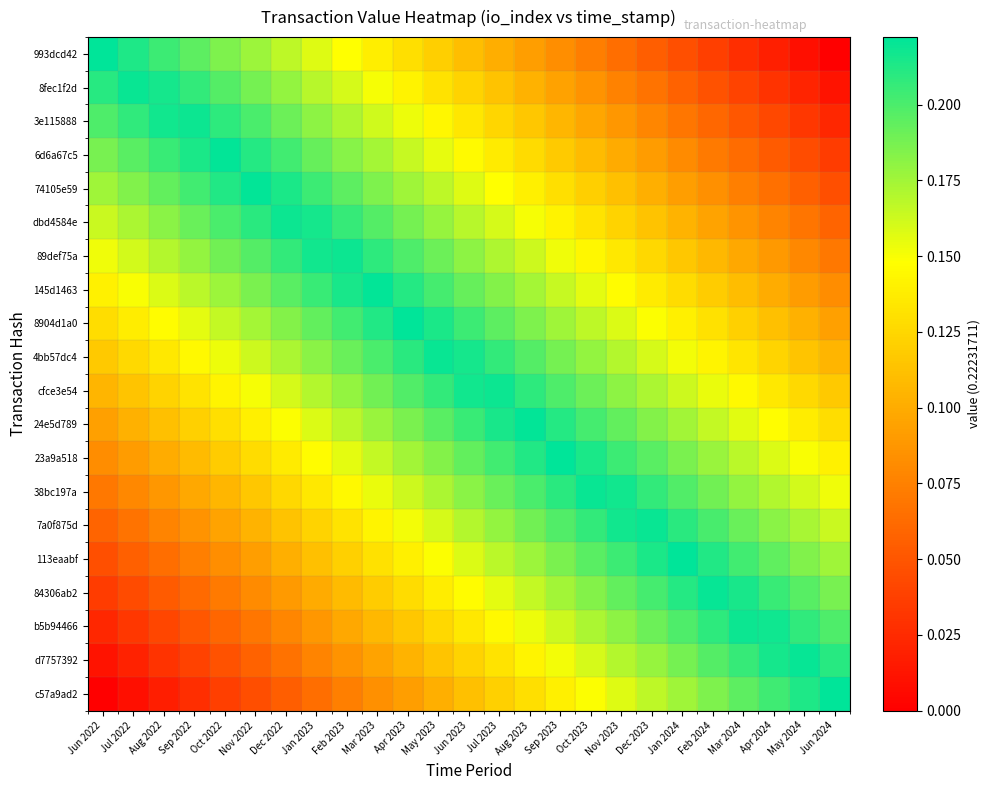

Which category has the highest value across all series?

Jun 2022